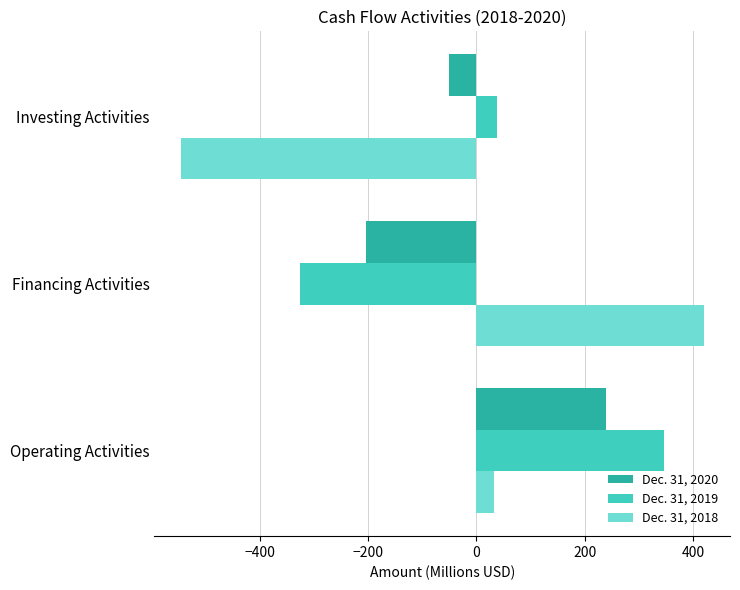

How many categories are shown in the chart?

3